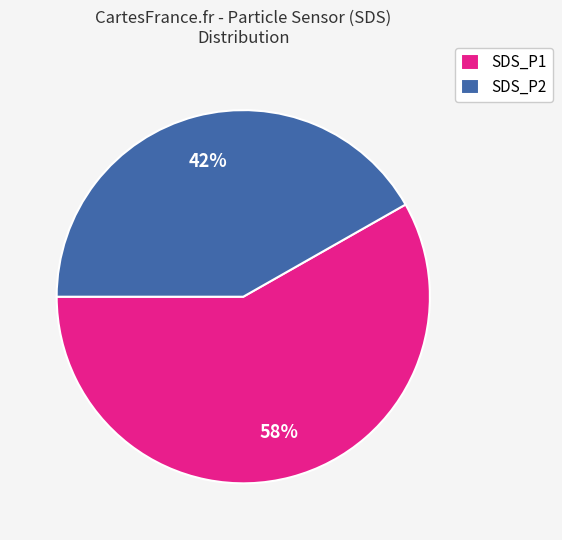

Is there any slice that represents more than half of the pie?

Yes